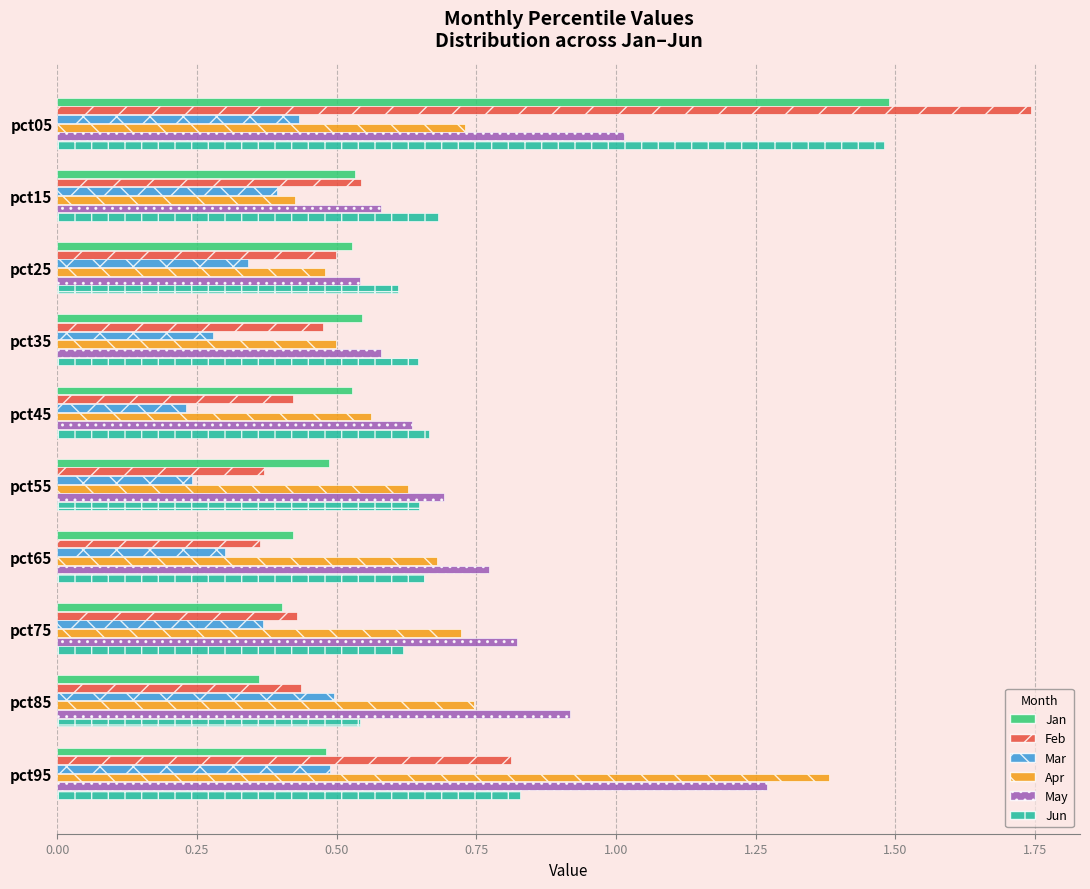

At how many categories does at least one series exceed 0?

10